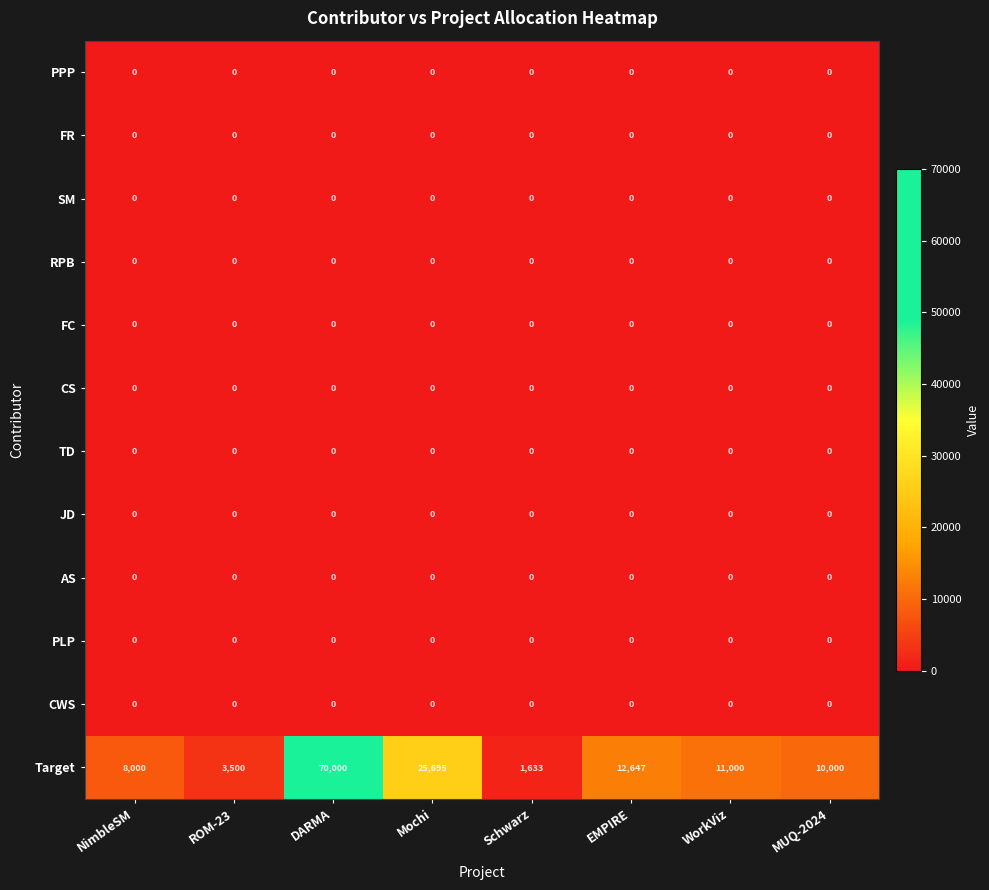

Between ROM-23 and MUQ-2024, which series saw the biggest shift?

Target